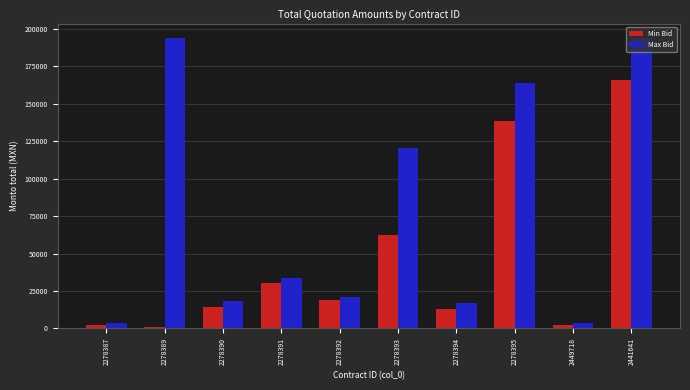

Which series changed the most between 2278389 and 2278391?

Max Bid